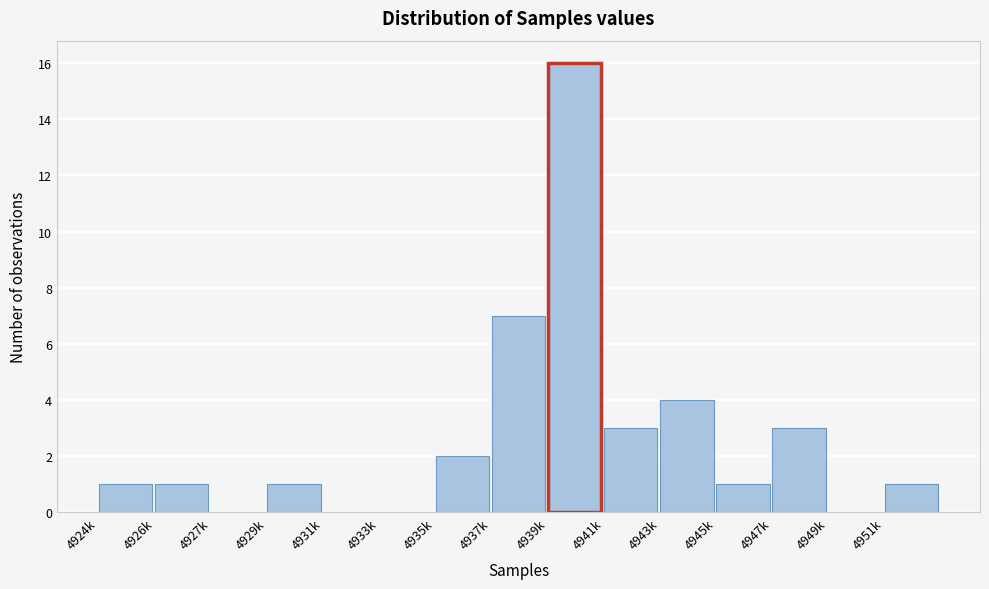

Reading left to right, transcribe all the data shown in this chart.

4924k=1	4926k=1	4927k=0	4929k=1	4931k=0	4933k=0	4935k=2	4937k=7	4939k=16	4941k=3	4943k=4	4945k=1	4947k=3	4949k=0	4951k=1